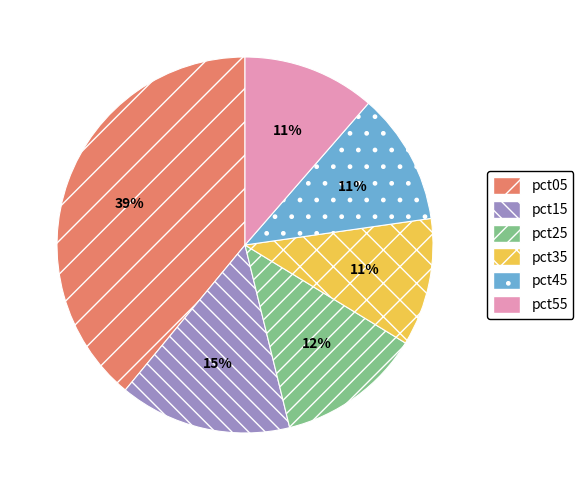

Approximately how many times larger is the value at pct55 compared to pct05?

0.3